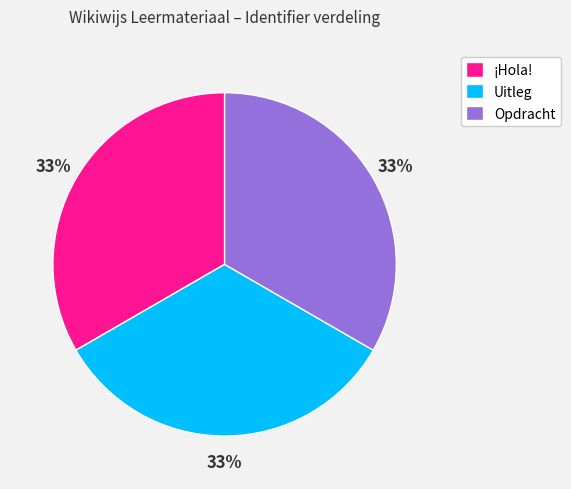

The Uitleg slice represents 43% of the pie. True or false?

False